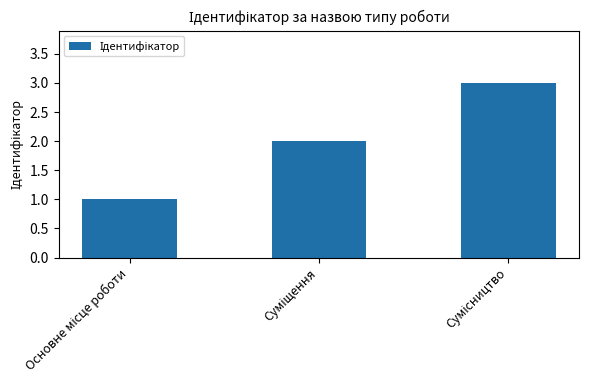

What is the maximum value shown in the chart?

3